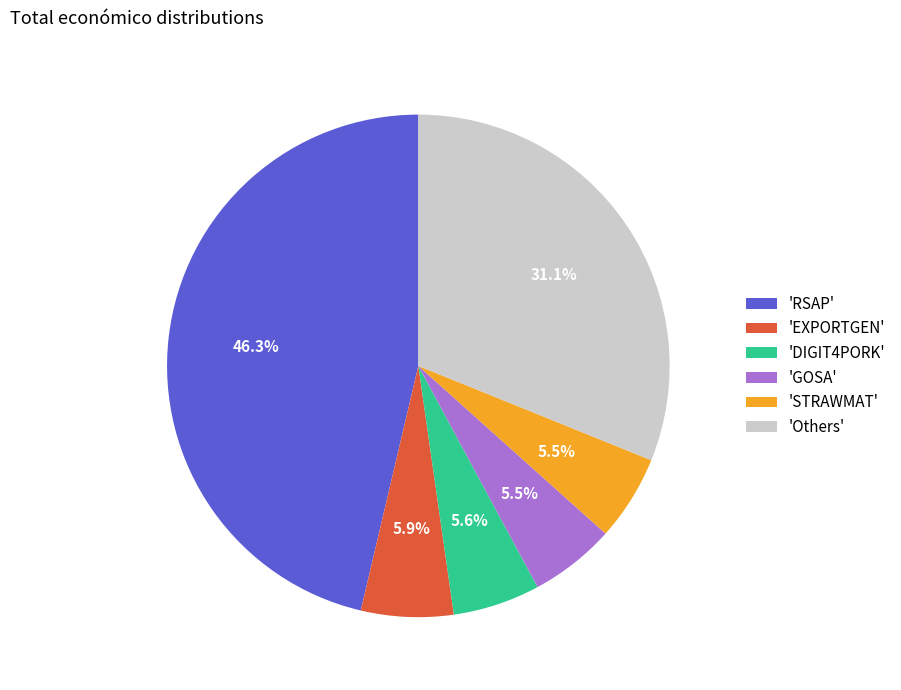

Is the sum of 'EXPORTGEN' and 'STRAWMAT' greater than half?

No